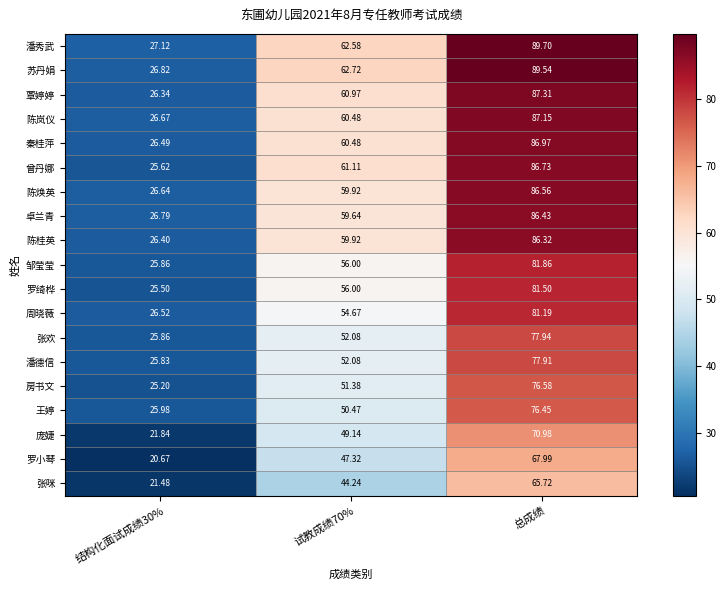

Which series has the largest range (max minus min)?

苏丹娟